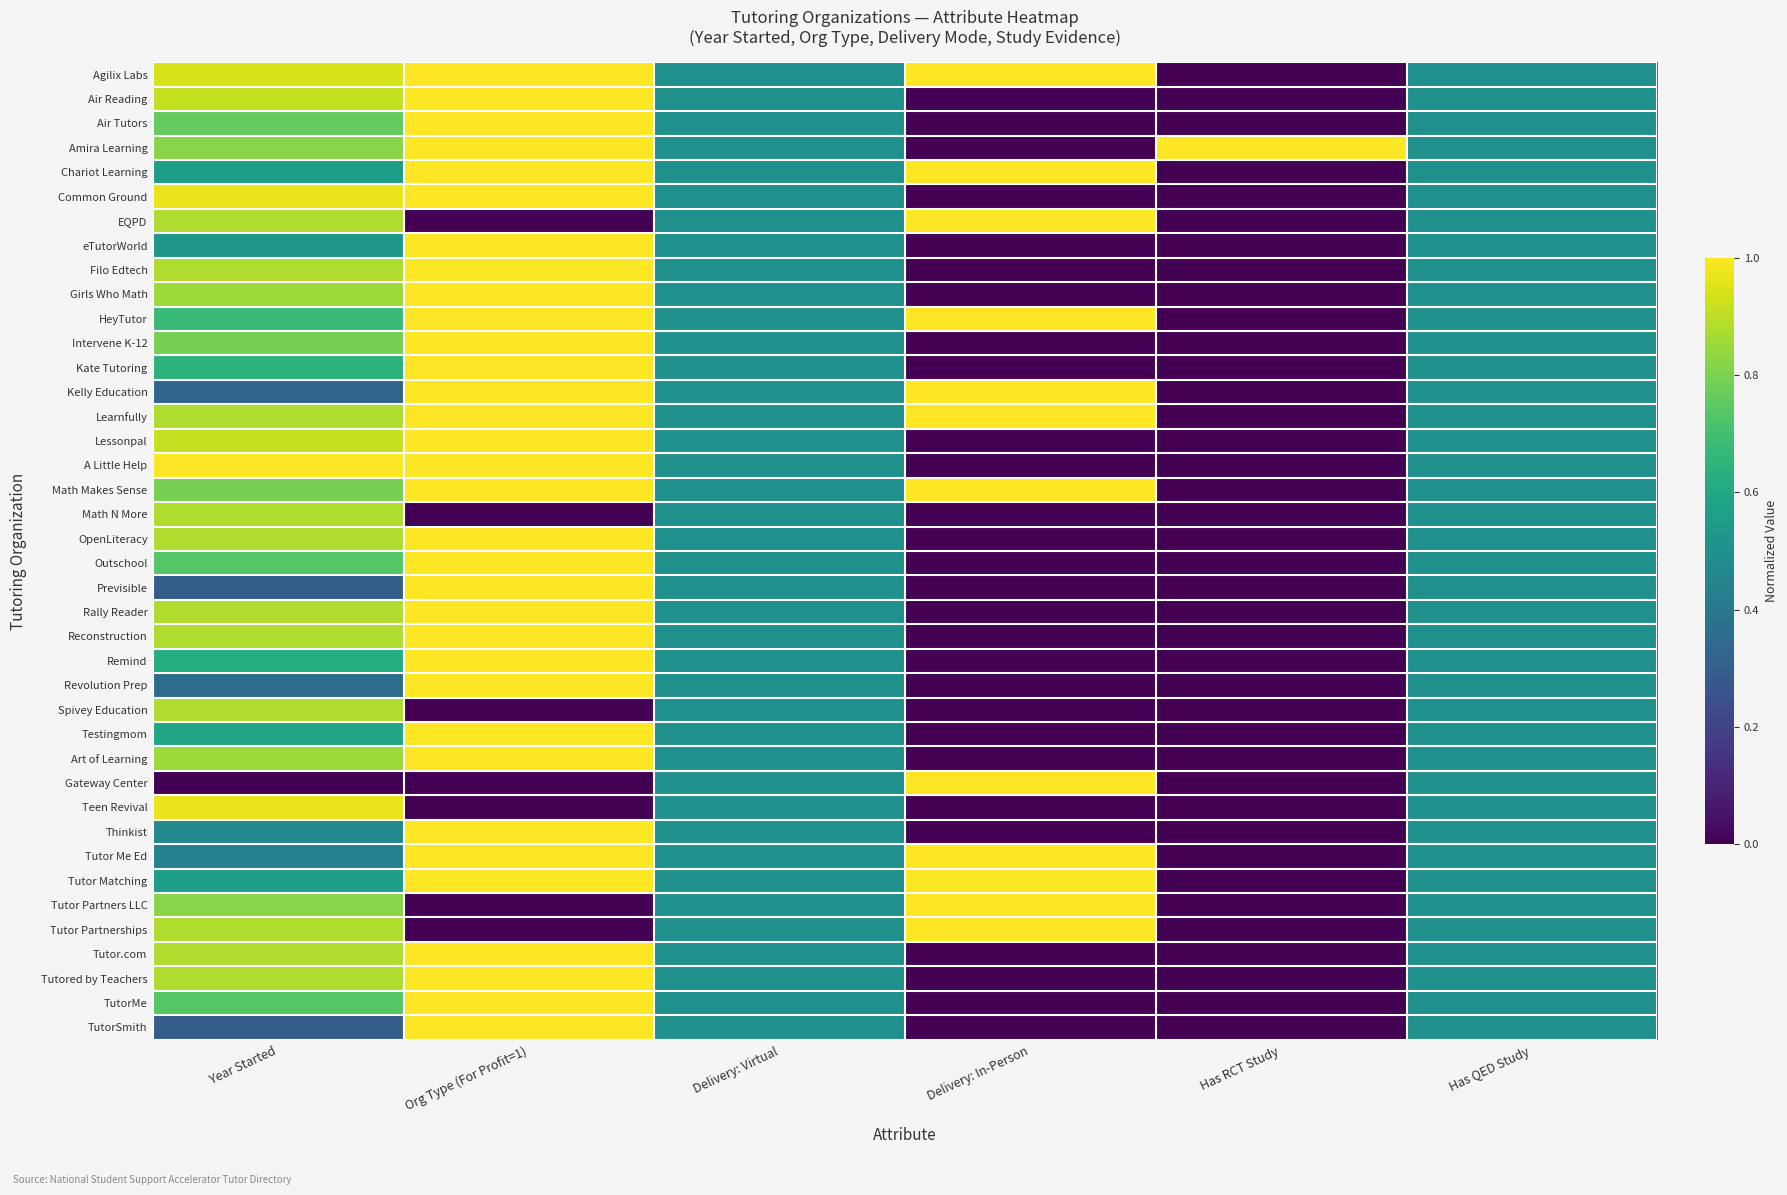

At Org Type (For Profit=1), list the series in order from largest to smallest.

Agilix Labs, Air Reading, Air Tutors, Amira Learning, Chariot Learning, Common Ground, eTutorWorld, Filo Edtech, Girls Who Math, HeyTutor, Intervene K-12, Kate Tutoring, Kelly Education, Learnfully, Lessonpal, A Little Help, Math Makes Sense, OpenLiteracy, Outschool, Previsible, Rally Reader, Reconstruction, Remind, Revolution Prep, Testingmom, Art of Learning, Thinkist, Tutor Me Ed, Tutor Matching, Tutor.com, Tutored by Teachers, TutorMe, TutorSmith, EQPD, Math N More, Spivey Education, Gateway Center, Teen Revival, Tutor Partners LLC, Tutor Partnerships